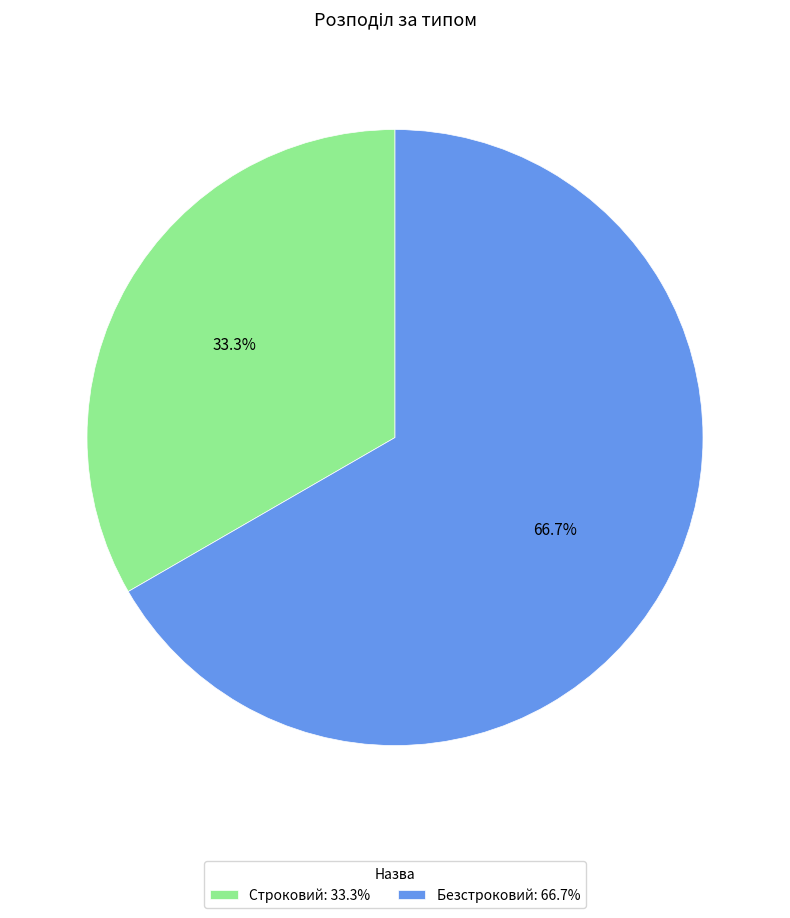

What percentage is NOT represented by Строковий?

66.7%